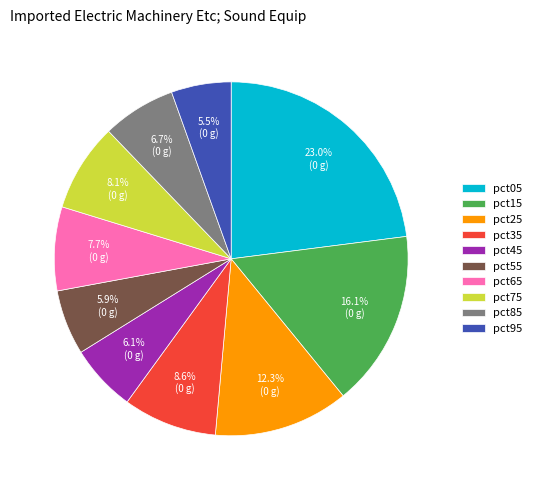

To the nearest percent, what percentage of the pie is pct75?

8%